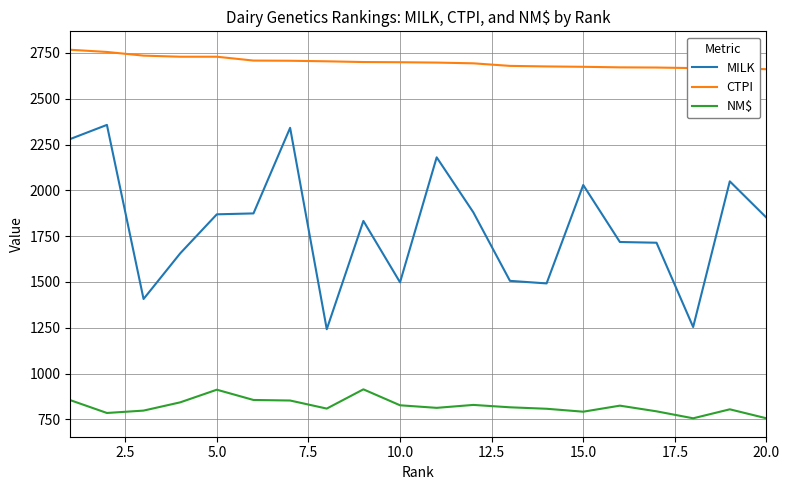

What is the difference between the maximum and minimum values in the MILK series?

1115